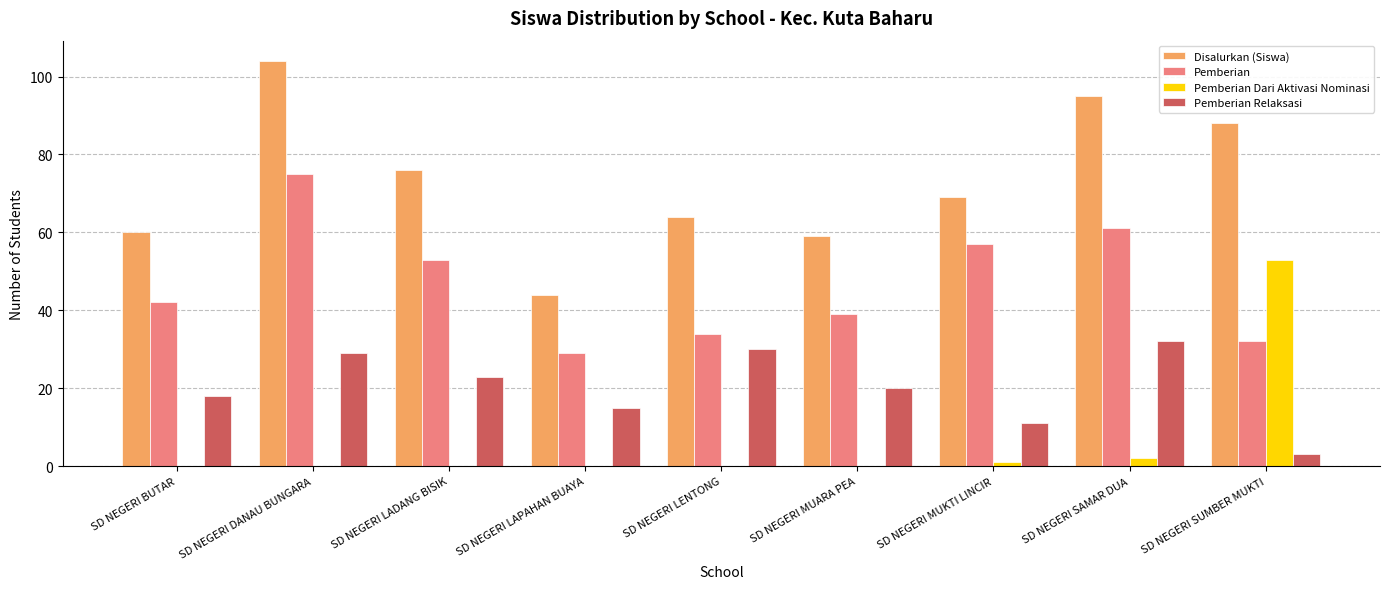

At which label is Pemberian closest to 52?

SD NEGERI LADANG BISIK